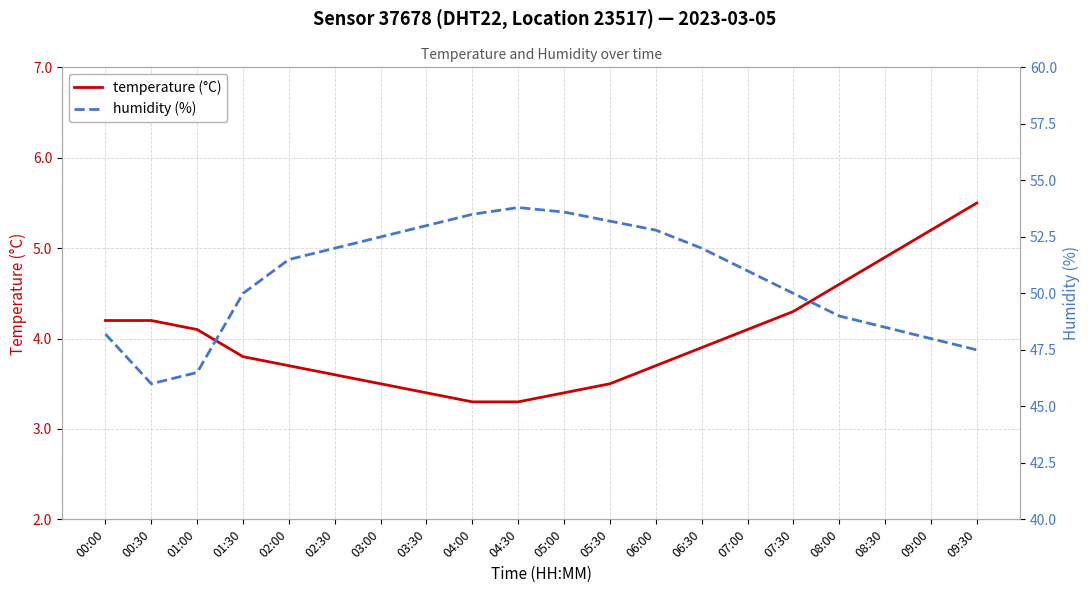

Is it true that temperature (°C) equals 4.1 at 01:00?

True